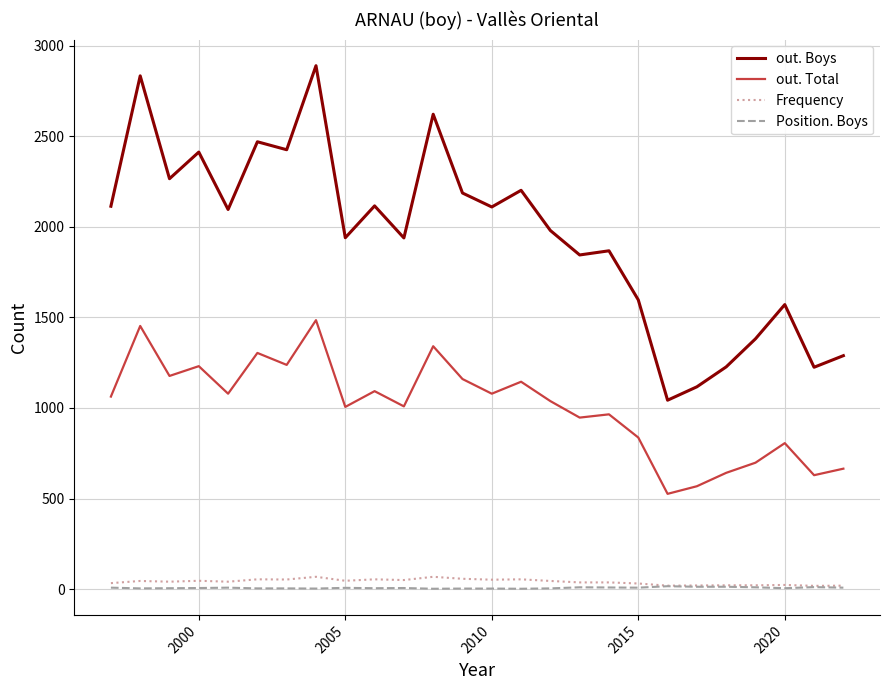

True or false: out. Boys and Frequency cross at least once.

False